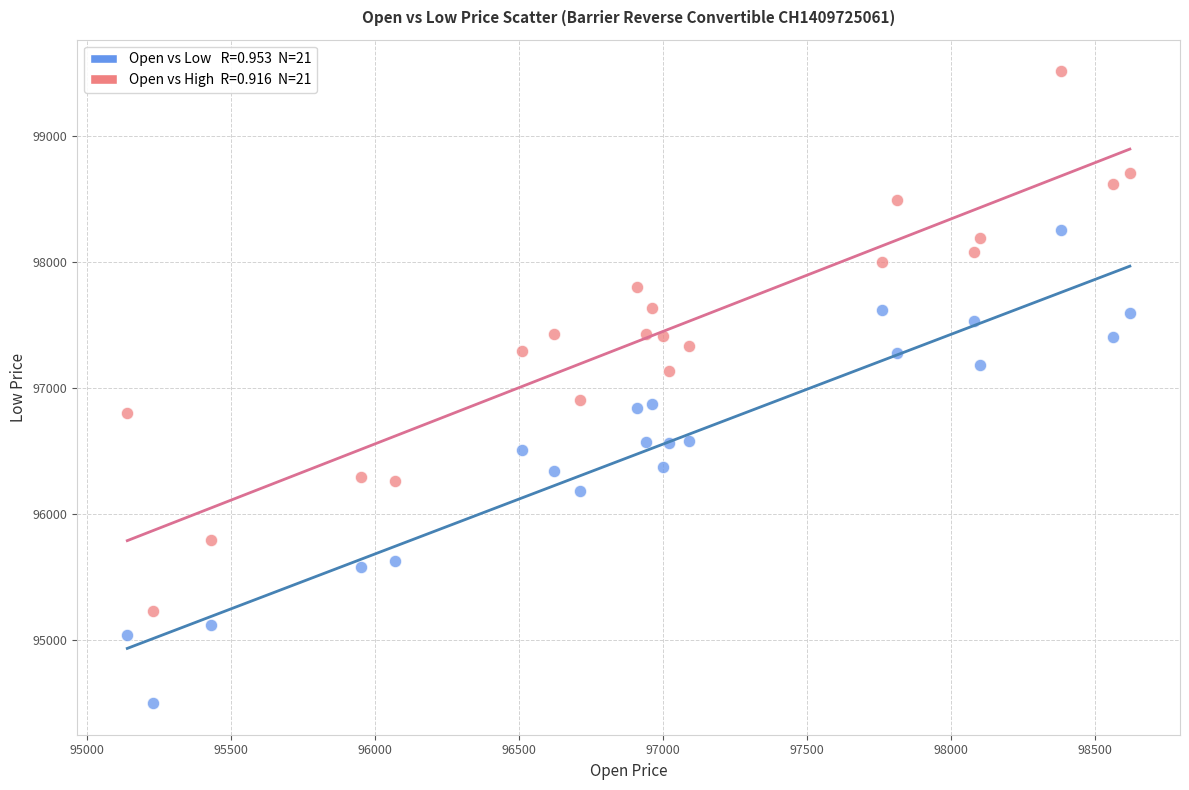

Across all data points, what is the range of X values (max minus min)?

3480